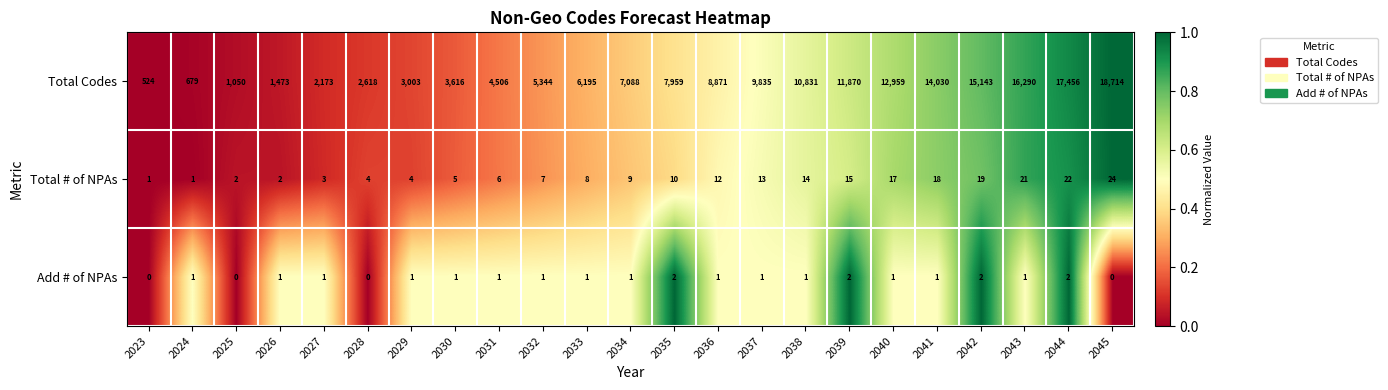

Which series has the largest range (max minus min)?

Total Codes